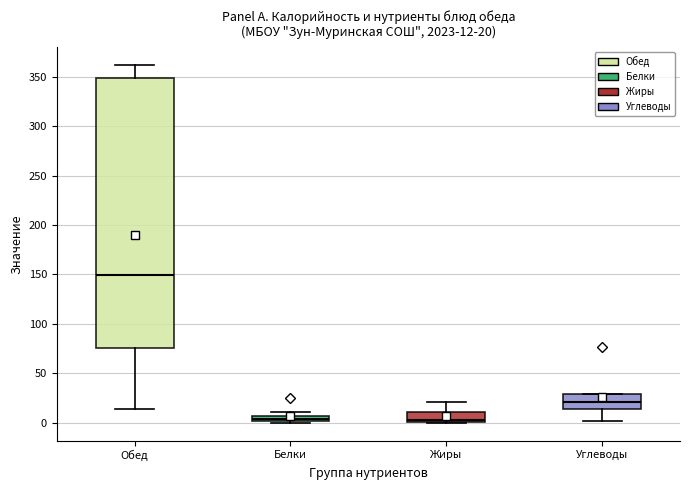

Comparing the boxes themselves (not the whiskers), which one is the tallest?

Обед